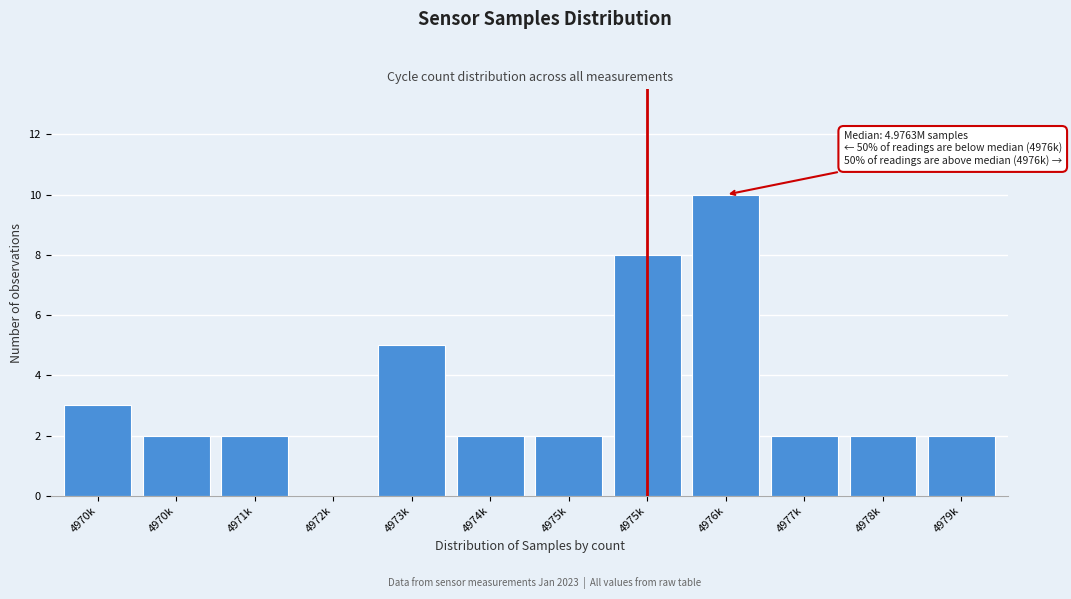

How many values are above zero?

11